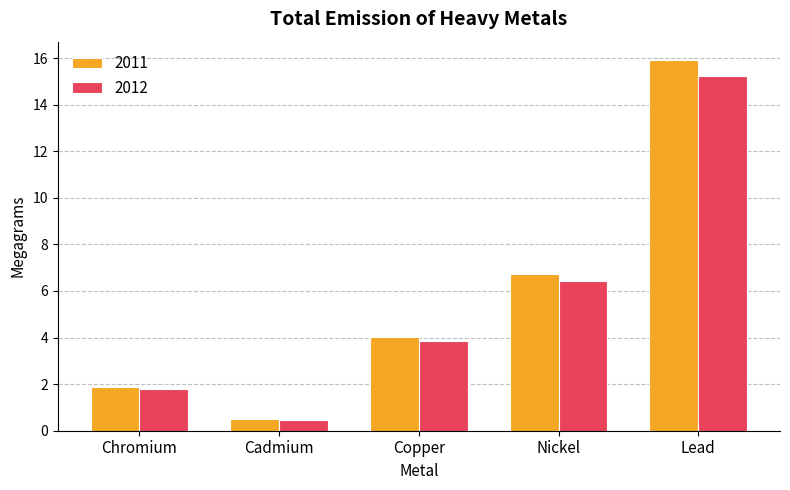

What are all the series names shown in the legend?

2011, 2012